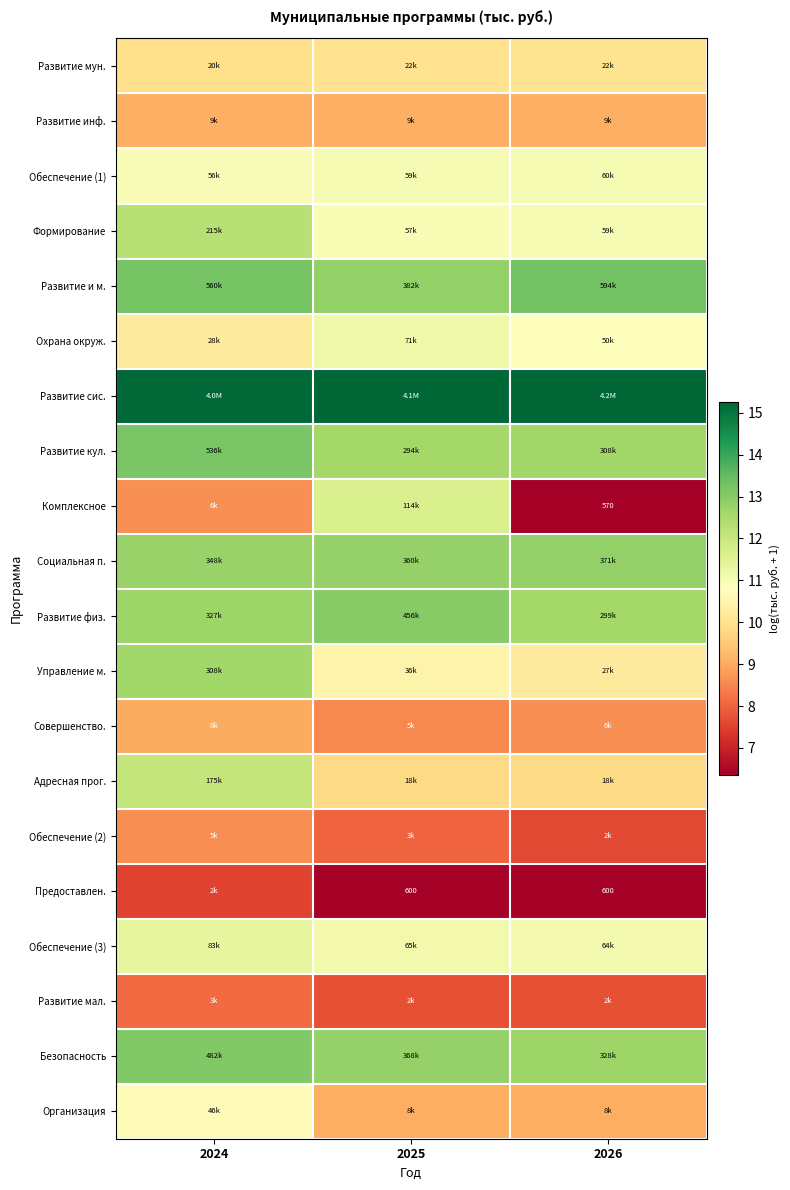

True or false: Организация has a value of 15.1 at 2026.

False